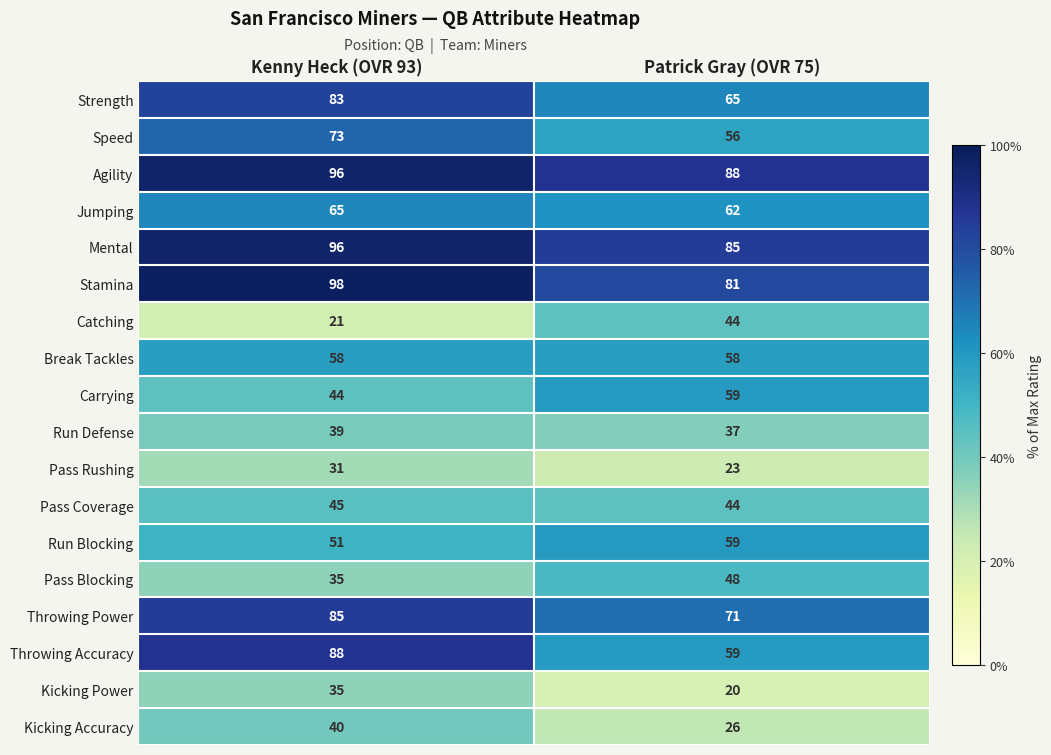

Which series changed the most between Kenny Heck (OVR 93) and Patrick Gray (OVR 75)?

Throwing Accuracy